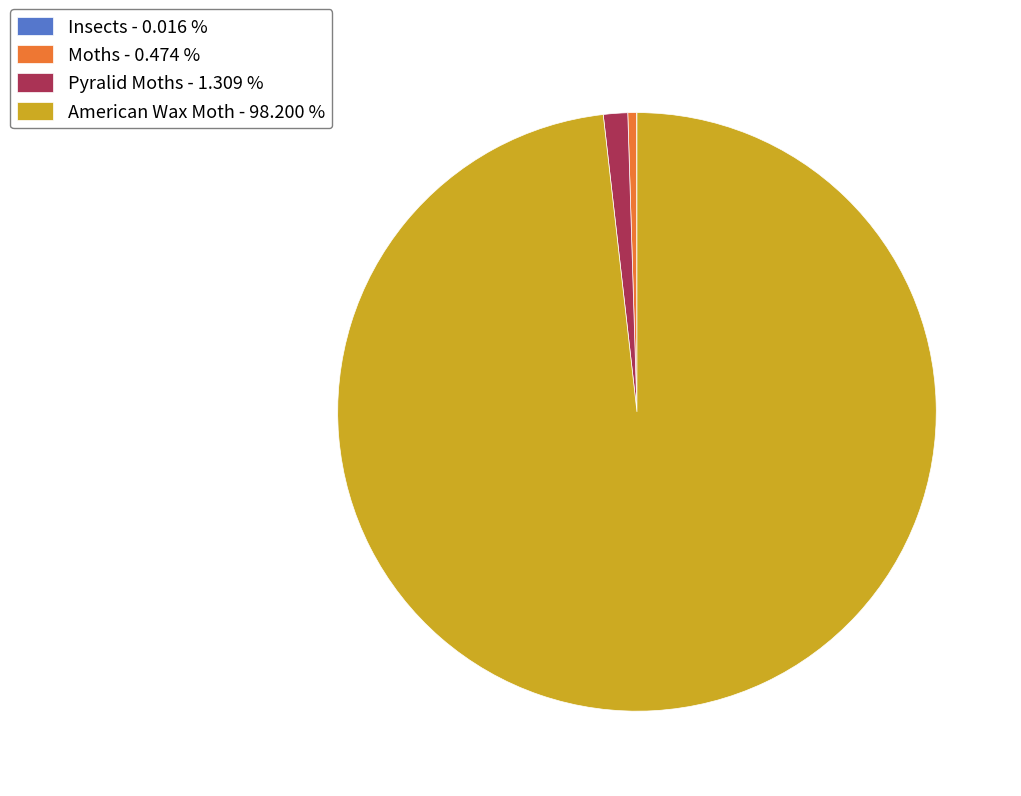

Combined, do American Wax Moth - 98.200 % and Pyralid Moths - 1.309 % account for over 50%?

Yes